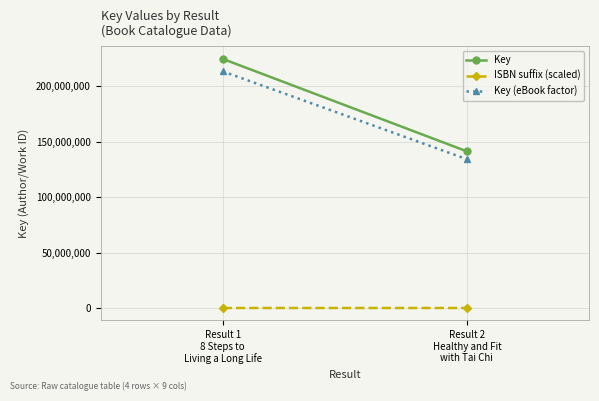

What is the spread (max minus min) of values at Result 1
8 Steps to
Living a Long Life?

224755298.0